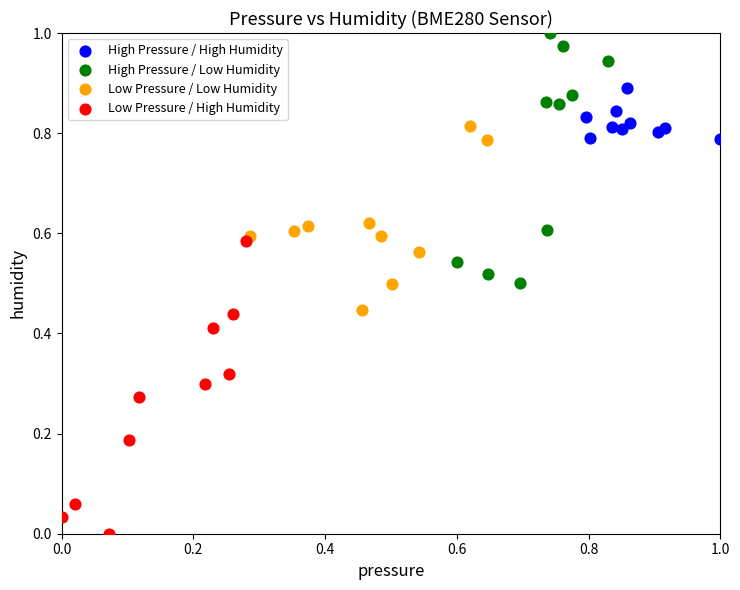

Which series reaches the minimum Y coordinate?

Low Pressure / High Humidity